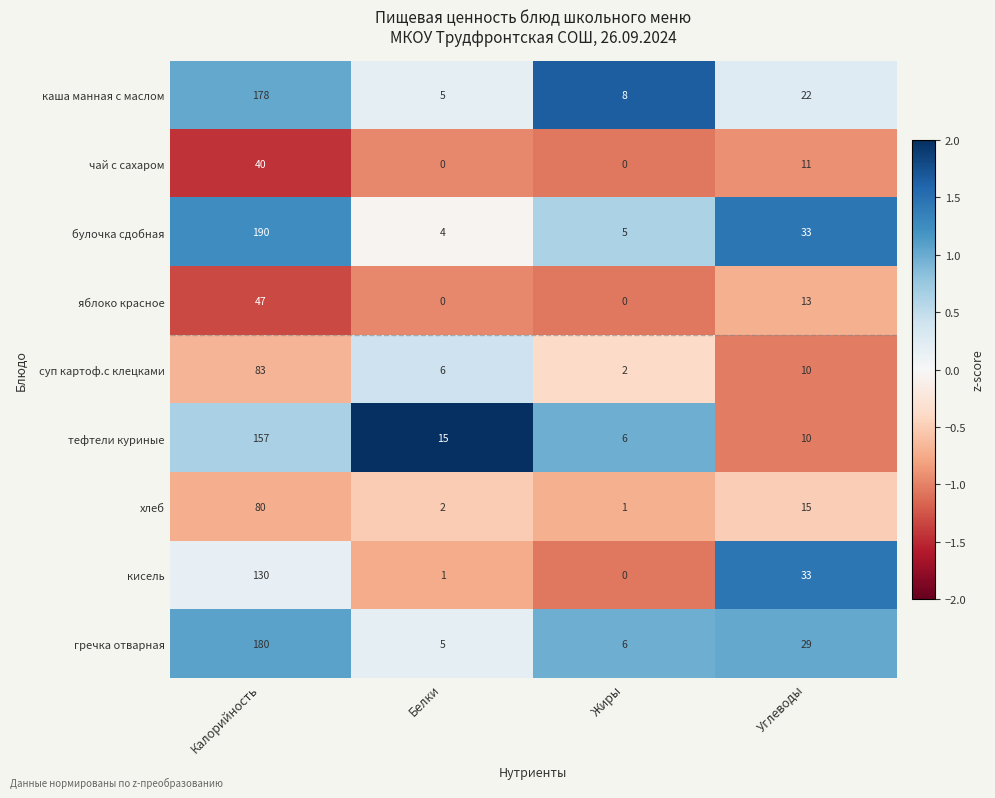

At how many categories does at least one series exceed 0?

4